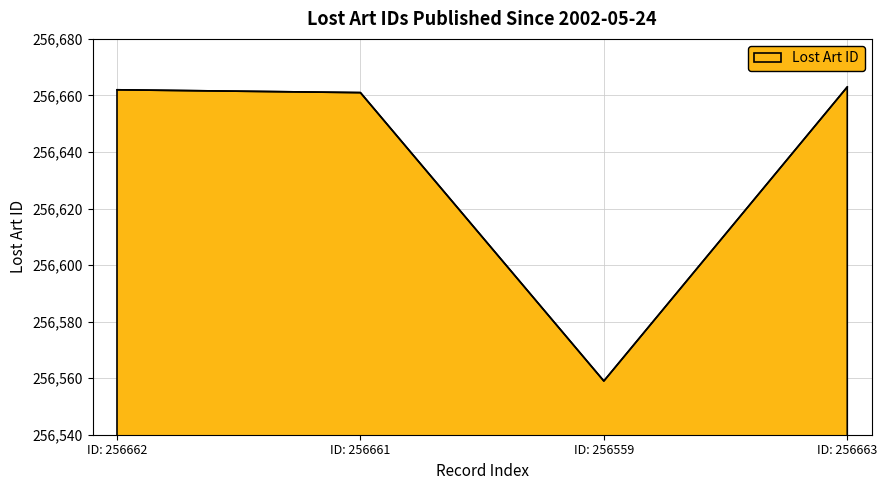

Reading left to right, what are all the values shown in this chart?

256662	256661	256559	256663